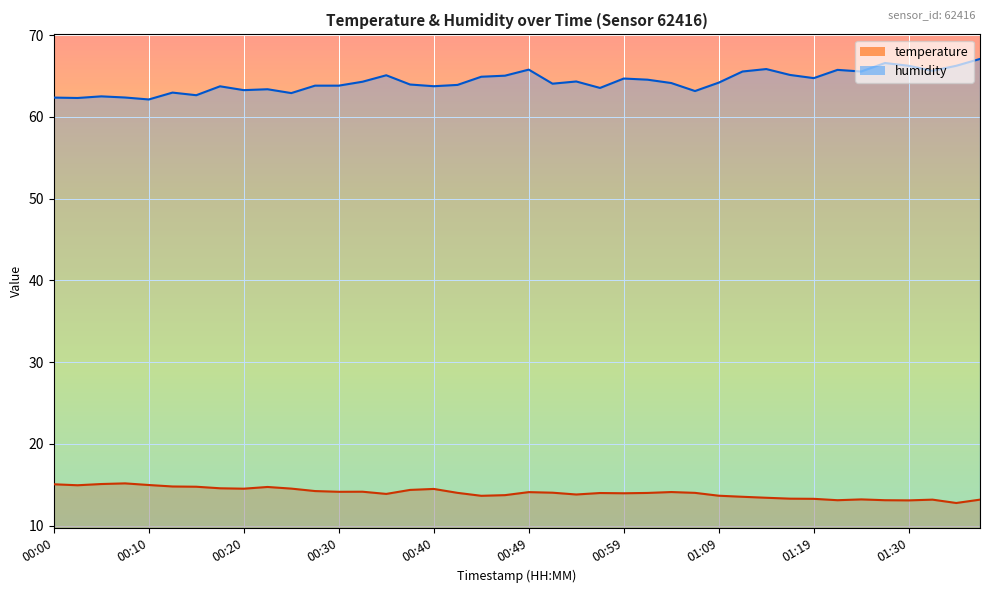

Which has a higher value, 00:15 or 01:12?

00:15